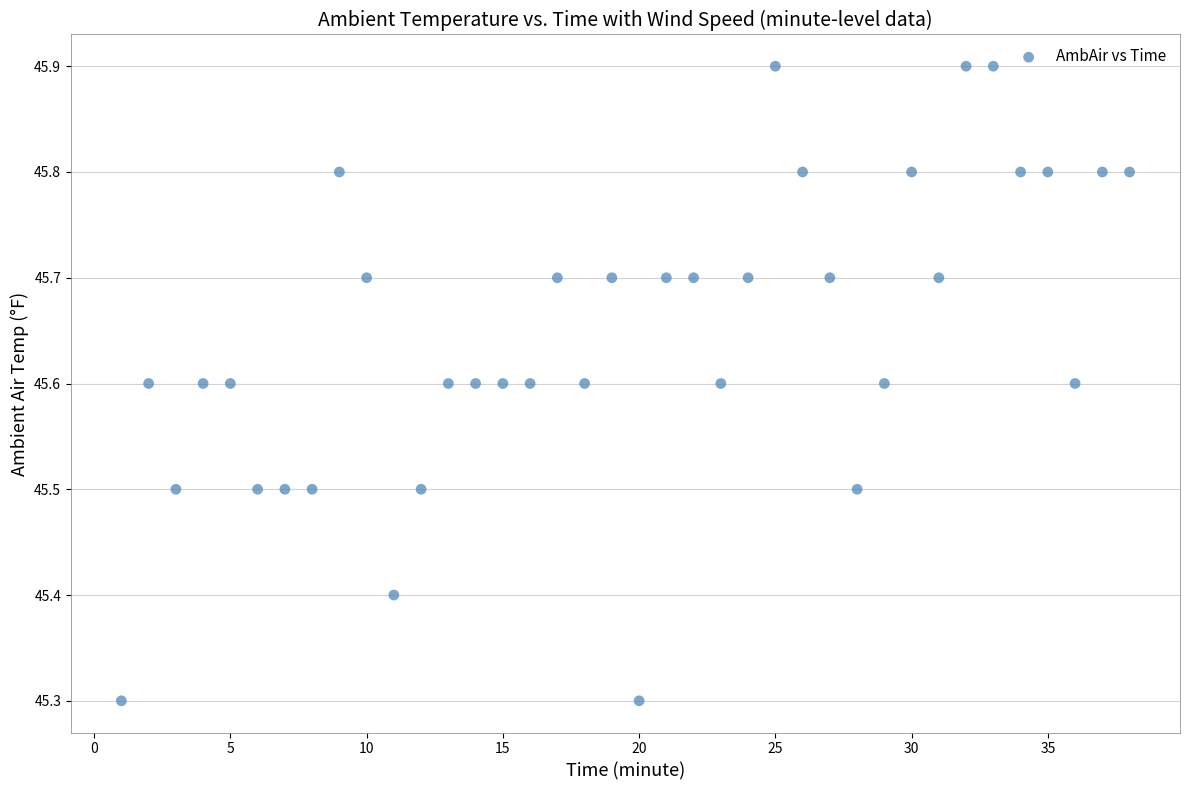

What is the range of Y values (max minus min)?

0.6